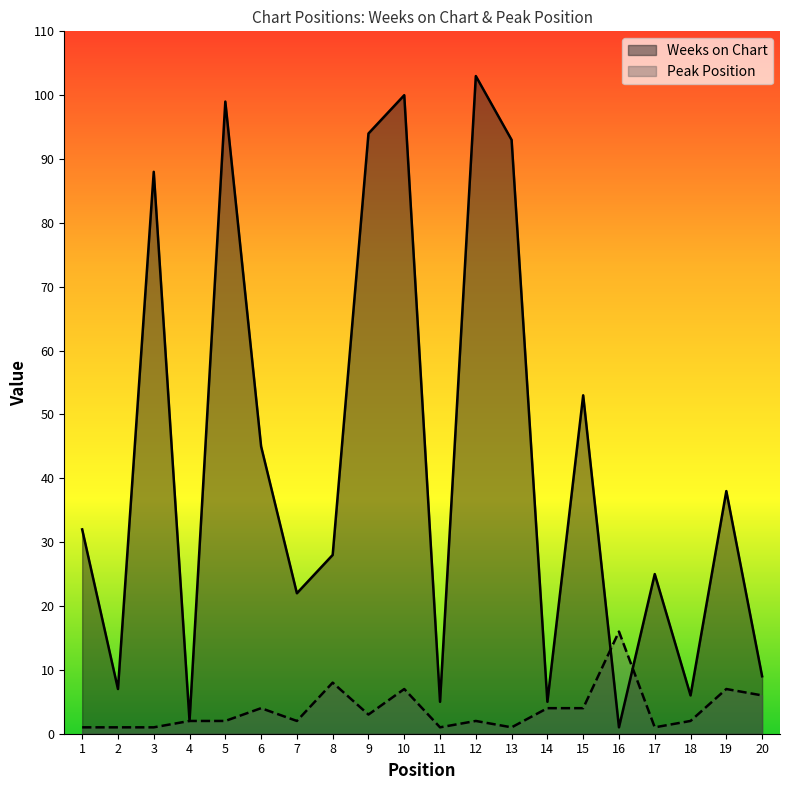

At which category does Weeks on Chart reach its first local valley?

2